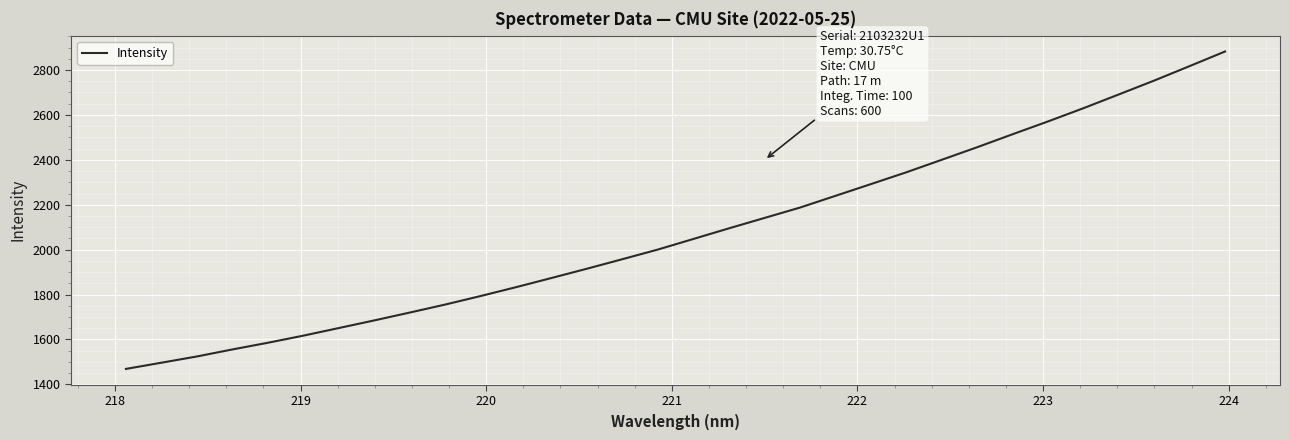

What is the minimum value shown in the chart?

1468.9